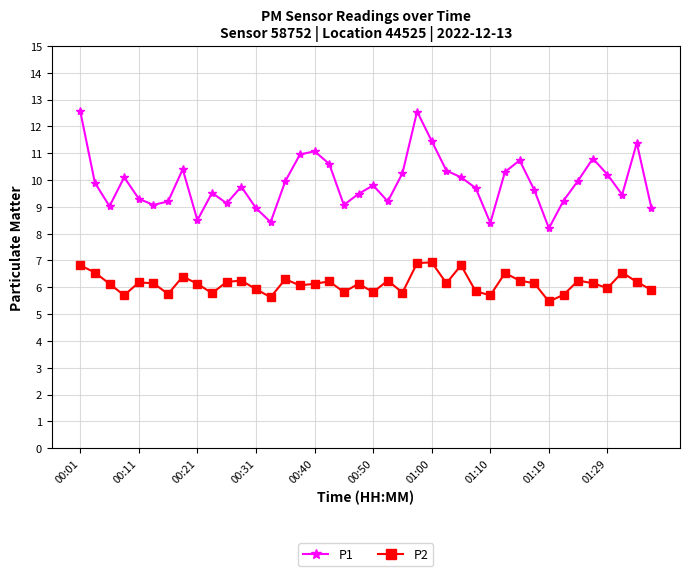

What is the value of the P2 point at the 37th from the left?

6.0